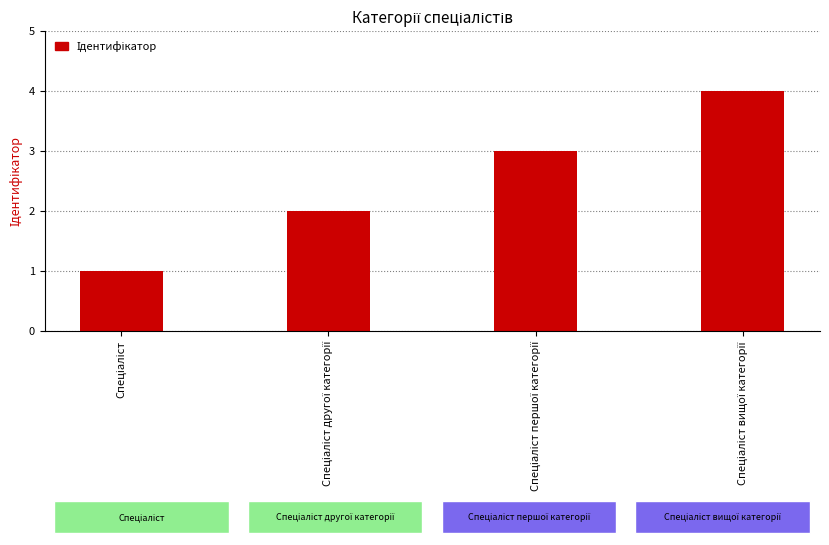

What is the value of the 3rd bar from the left?

3